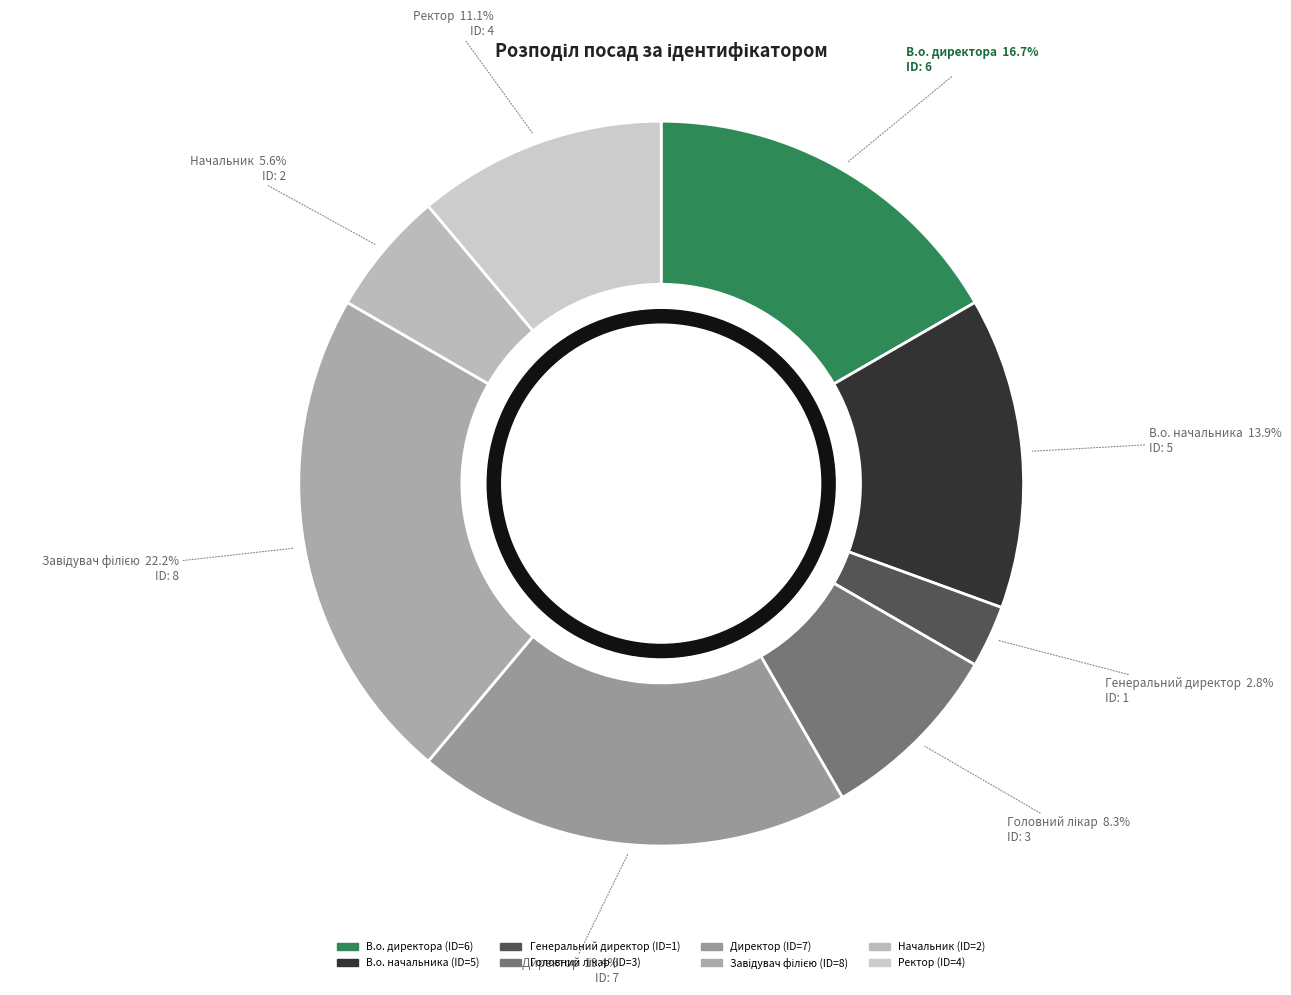

What is the smallest slice in the pie chart?

Генеральний директор